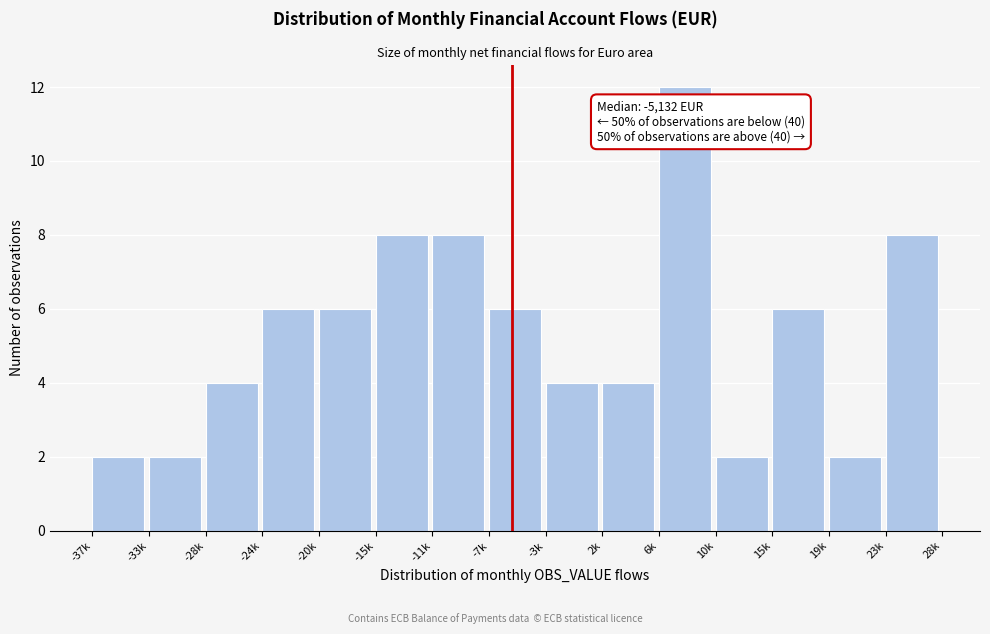

Reading left to right, list all the values displayed in this chart.

2	2	4	6	6	8	8	6	4	4	12	2	6	2	8